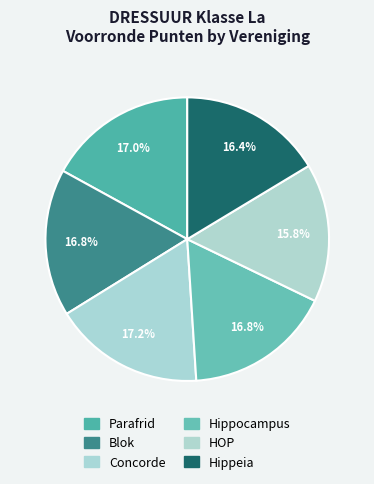

Which category has the biggest portion of the pie?

Concorde